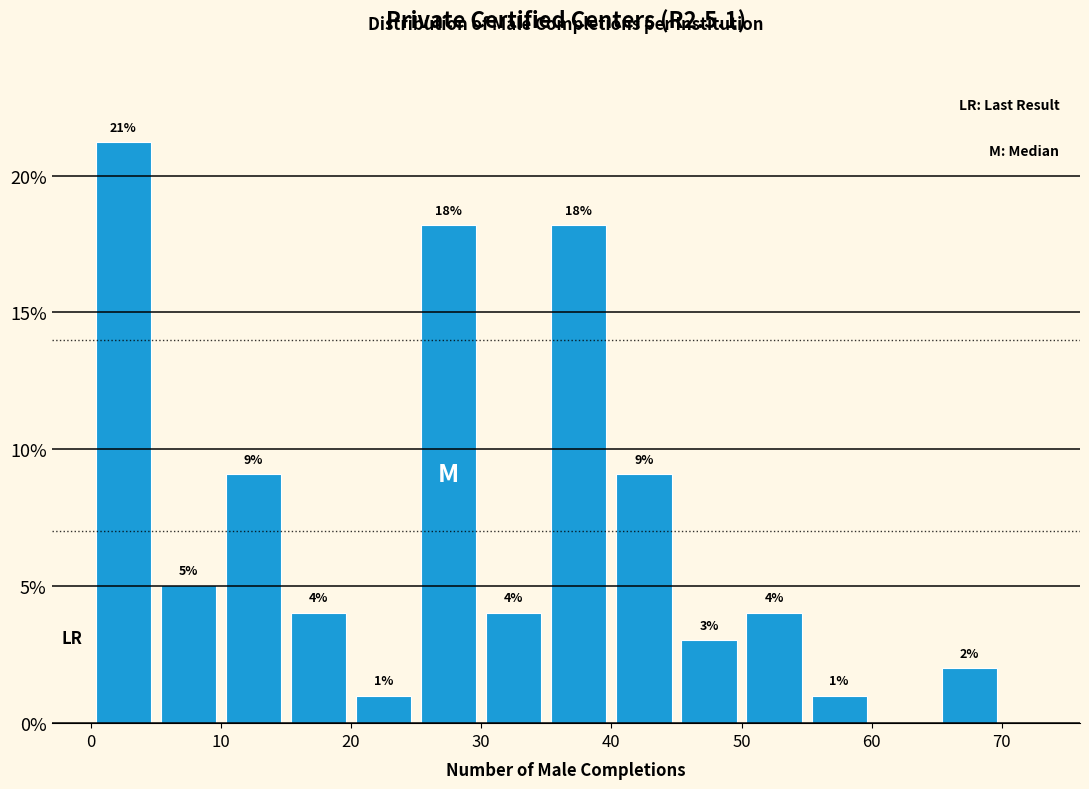

Over which range of the x-axis is the bar tallest?

0 to 5